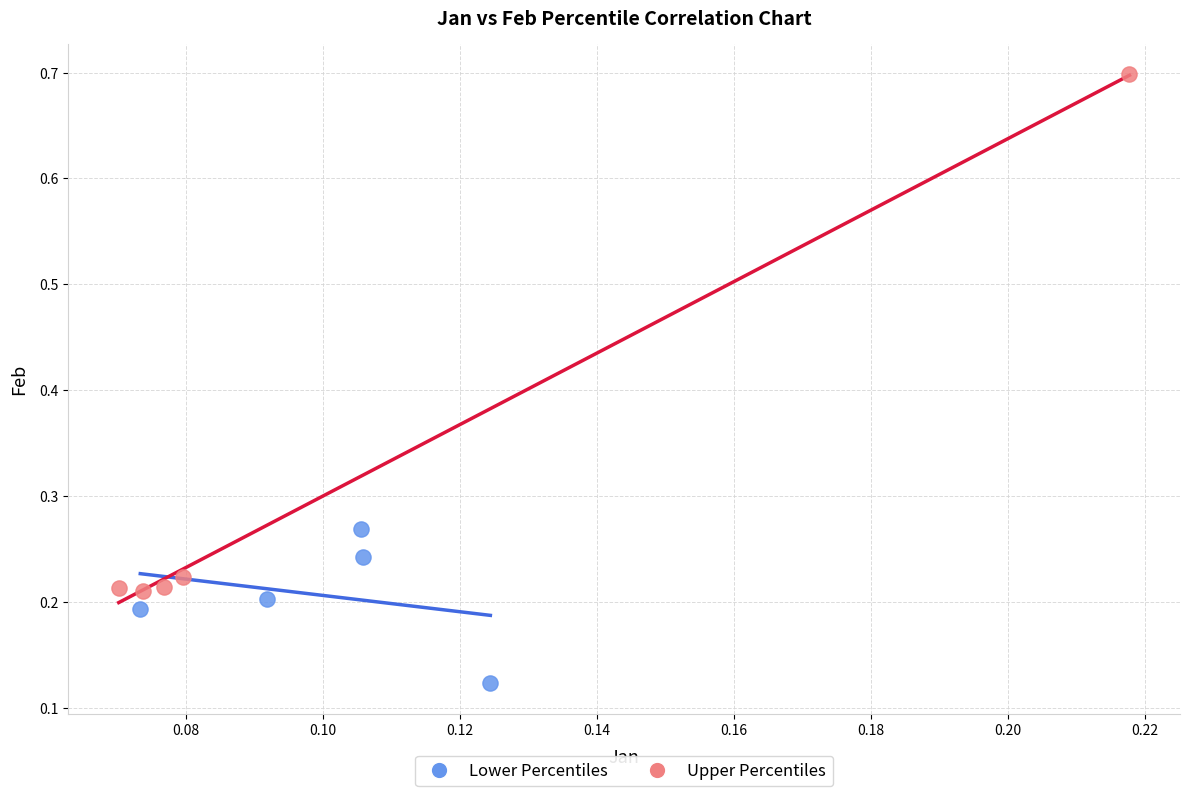

Which series has the largest Y range (max minus min)?

Upper Percentiles